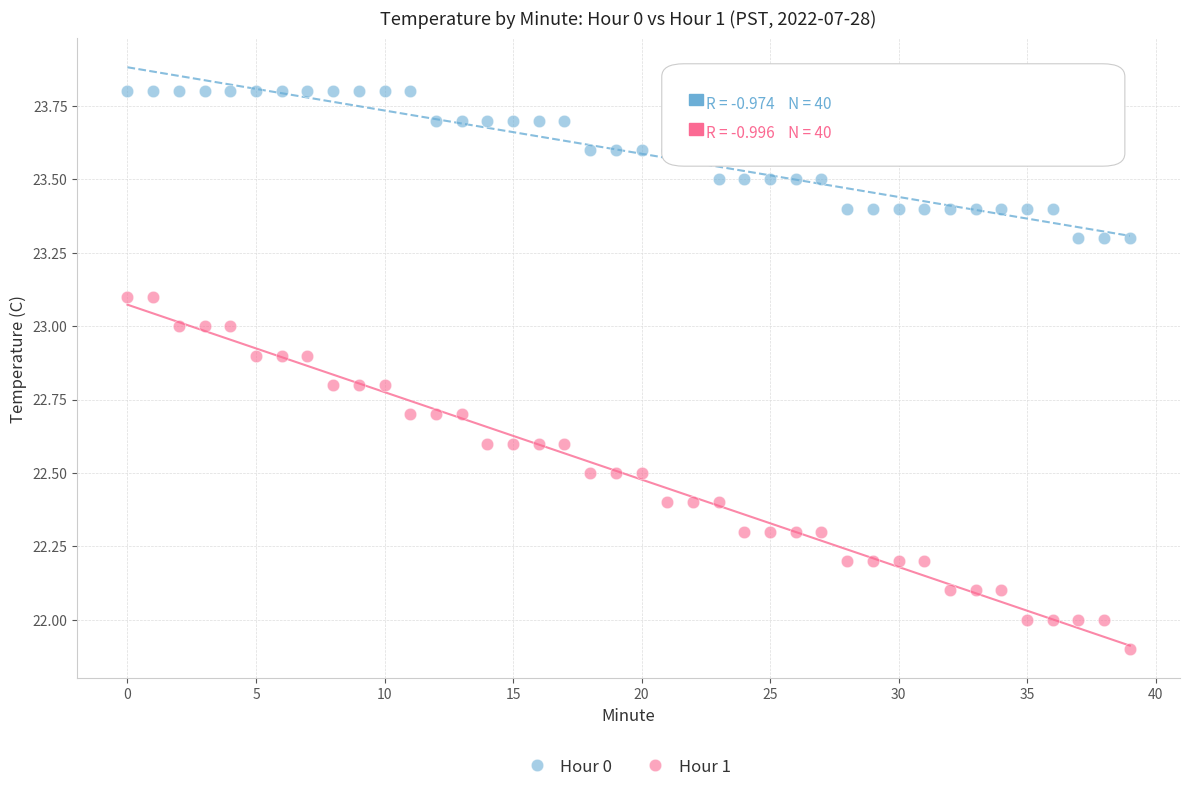

Which series reaches the minimum Y coordinate?

Hour 1